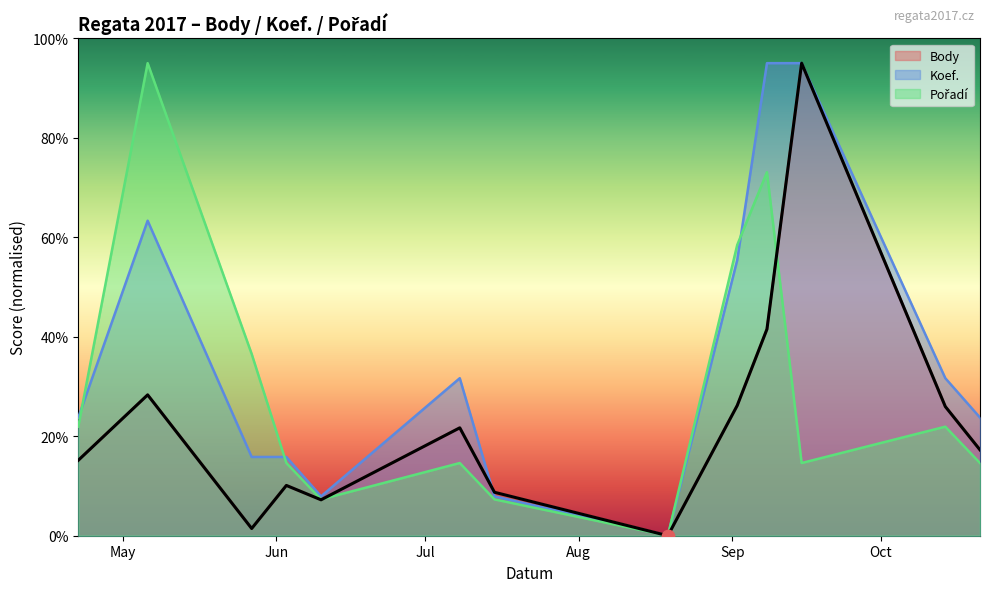

Is the value of Pořadí at 2017-10-14 greater than the value of Koef. at 2017-10-14?

No